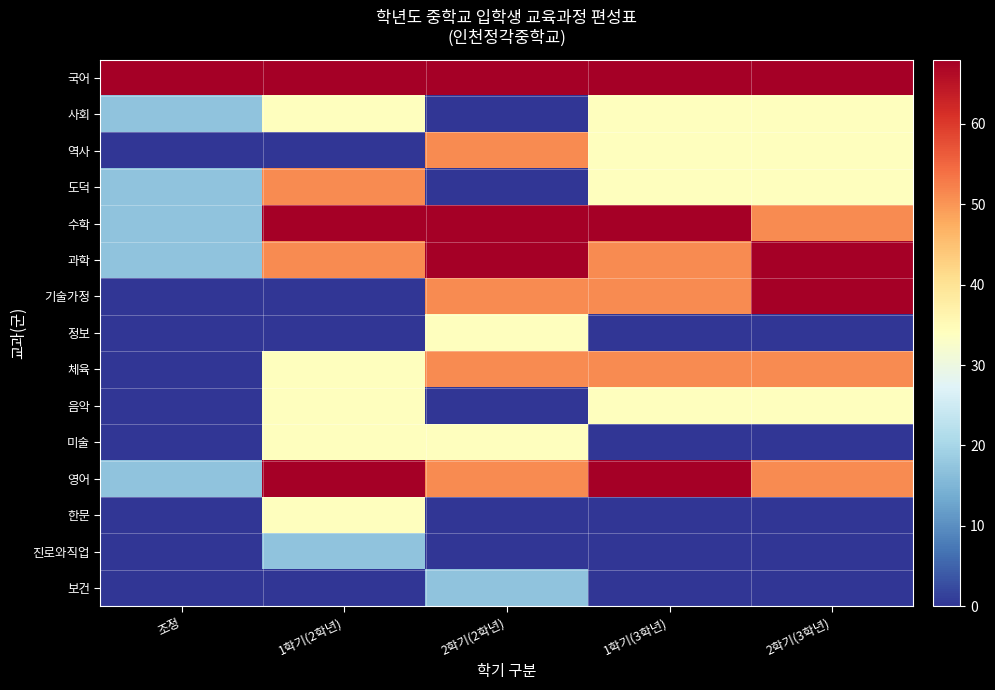

Reading left to right, transcribe all the data shown in this chart.

국어: 조정=68	1학기(2학년)=68	2학기(2학년)=68	1학기(3학년)=68	2학기(3학년)=68
사회: 조정=17	1학기(2학년)=34	2학기(2학년)=0	1학기(3학년)=34	2학기(3학년)=34
역사: 조정=0	1학기(2학년)=0	2학기(2학년)=51	1학기(3학년)=34	2학기(3학년)=34
도덕: 조정=17	1학기(2학년)=51	2학기(2학년)=0	1학기(3학년)=34	2학기(3학년)=34
수학: 조정=17	1학기(2학년)=68	2학기(2학년)=68	1학기(3학년)=68	2학기(3학년)=51
과학: 조정=17	1학기(2학년)=51	2학기(2학년)=68	1학기(3학년)=51	2학기(3학년)=68
기술가정: 조정=0	1학기(2학년)=0	2학기(2학년)=51	1학기(3학년)=51	2학기(3학년)=68
정보: 조정=0	1학기(2학년)=0	2학기(2학년)=34	1학기(3학년)=0	2학기(3학년)=0
체육: 조정=0	1학기(2학년)=34	2학기(2학년)=51	1학기(3학년)=51	2학기(3학년)=51
음악: 조정=0	1학기(2학년)=34	2학기(2학년)=0	1학기(3학년)=34	2학기(3학년)=34
미술: 조정=0	1학기(2학년)=34	2학기(2학년)=34	1학기(3학년)=0	2학기(3학년)=0
영어: 조정=17	1학기(2학년)=68	2학기(2학년)=51	1학기(3학년)=68	2학기(3학년)=51
한문: 조정=0	1학기(2학년)=34	2학기(2학년)=0	1학기(3학년)=0	2학기(3학년)=0
진로와직업: 조정=0	1학기(2학년)=17	2학기(2학년)=0	1학기(3학년)=0	2학기(3학년)=0
보건: 조정=0	1학기(2학년)=0	2학기(2학년)=17	1학기(3학년)=0	2학기(3학년)=0